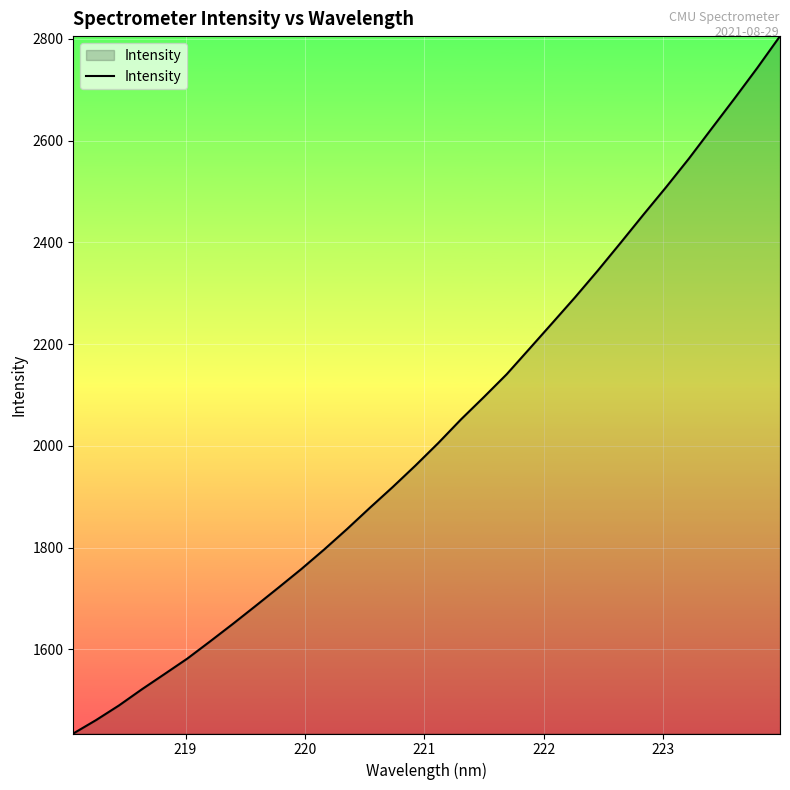

What is the greatest value displayed?

2805.3